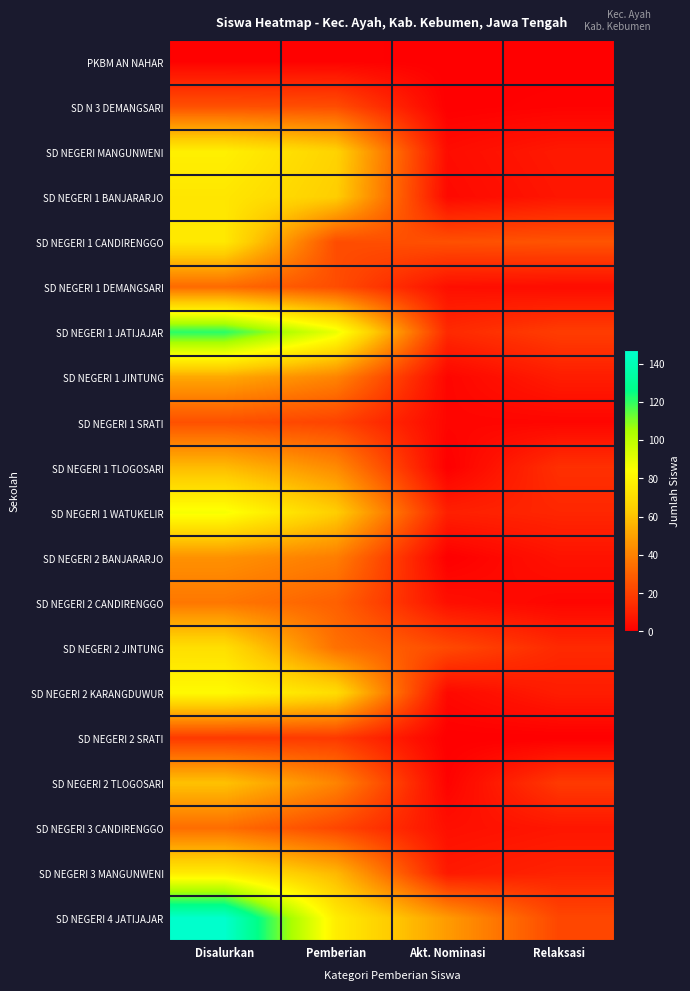

Rank the series by their maximum value, from lowest to highest.

PKBM AN NAHAR, SD NEGERI 2 SRATI, SD N 3 DEMANGSARI, SD NEGERI 1 SRATI, SD NEGERI 1 DEMANGSARI, SD NEGERI 3 CANDIRENGGO, SD NEGERI 2 CANDIRENGGO, SD NEGERI 2 BANJARARJO, SD NEGERI 1 JINTUNG, SD NEGERI 1 TLOGOSARI, SD NEGERI 2 TLOGOSARI, SD NEGERI 2 JINTUNG, SD NEGERI 1 BANJARARJO, SD NEGERI 1 CANDIRENGGO, SD NEGERI 3 MANGUNWENI, SD NEGERI MANGUNWENI, SD NEGERI 2 KARANGDUWUR, SD NEGERI 1 WATUKELIR, SD NEGERI 1 JATIJAJAR, SD NEGERI 4 JATIJAJAR